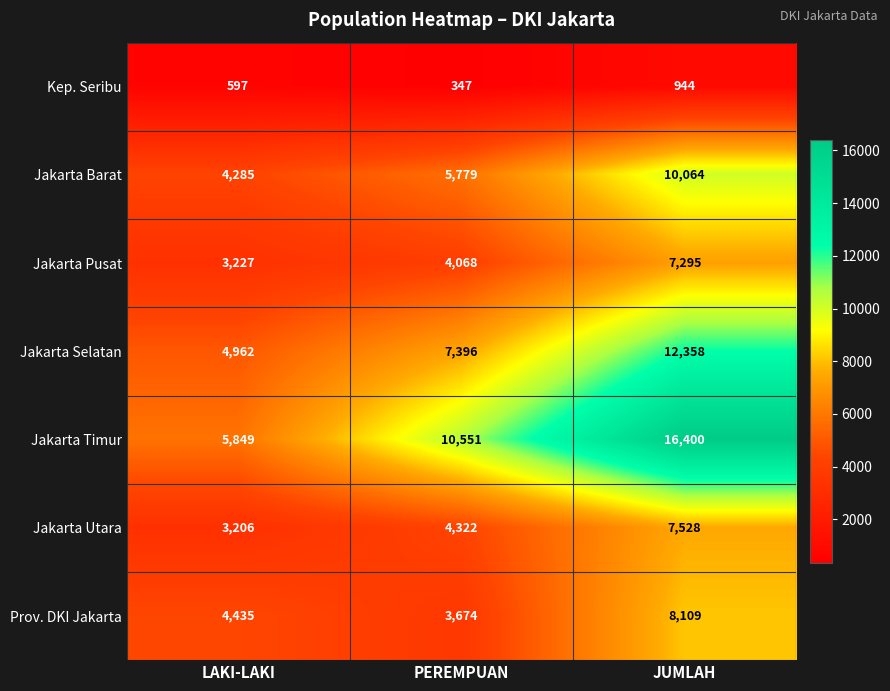

Where is Jakarta Pusat nearest to the value 5261?

PEREMPUAN